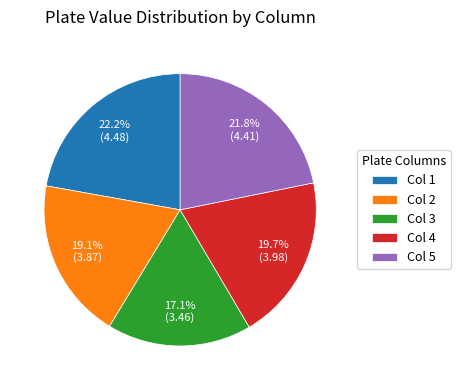

Does any single category account for the majority?

No